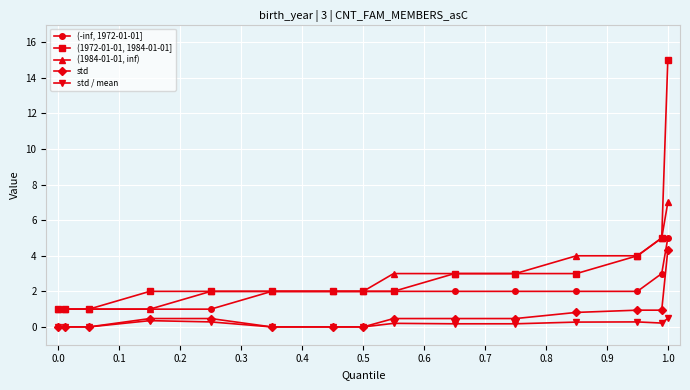

What is the greatest value displayed?

15.0